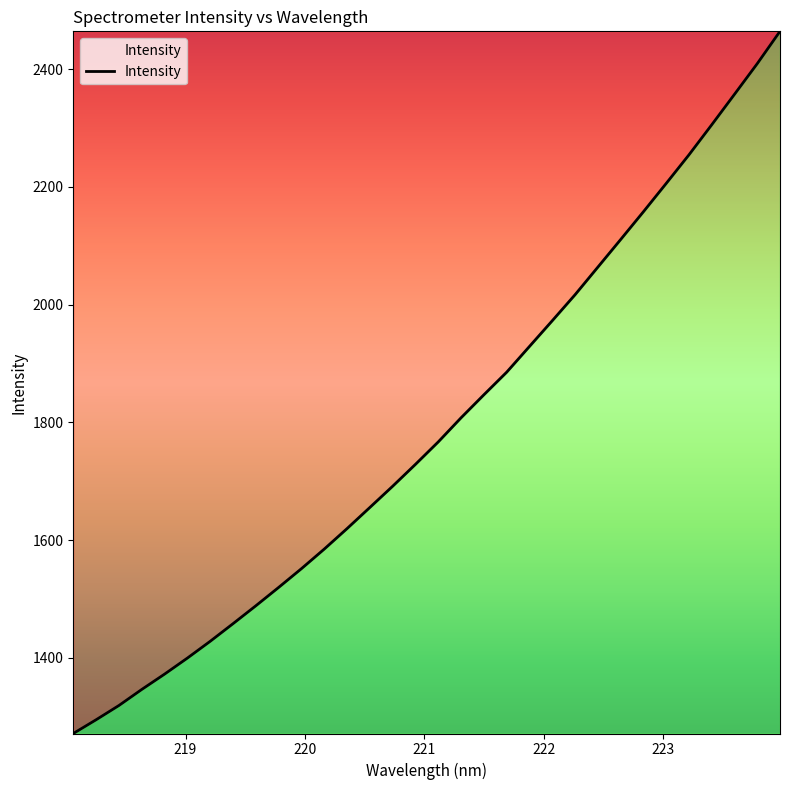

What is the smallest value displayed?

1271.4